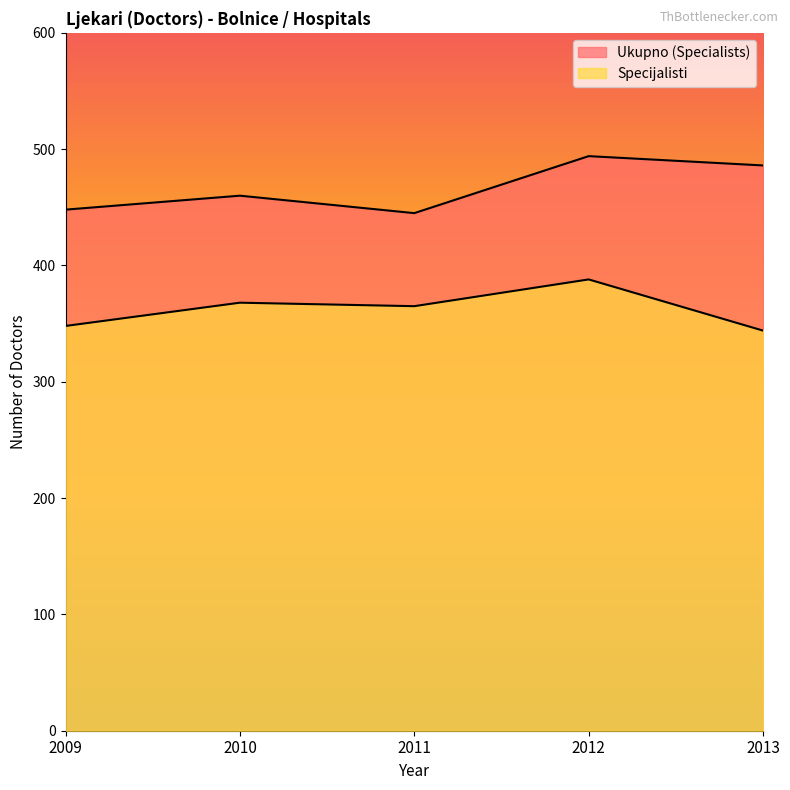

The Ukupno (Specialists) series shows 486 at 2013. True or false?

True